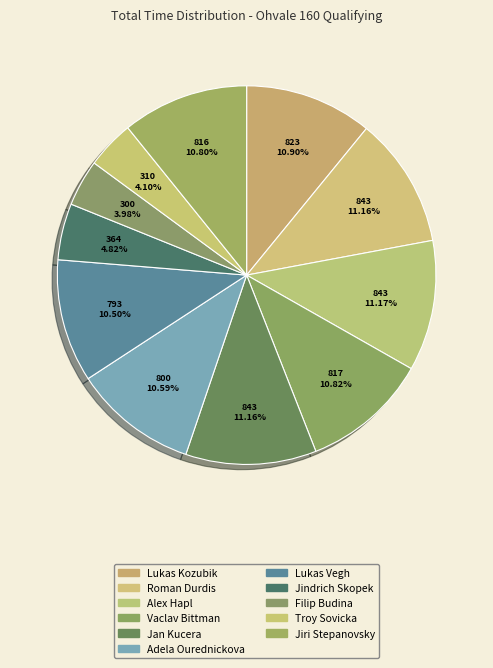

Which category has the smallest portion of the pie?

Filip Budina